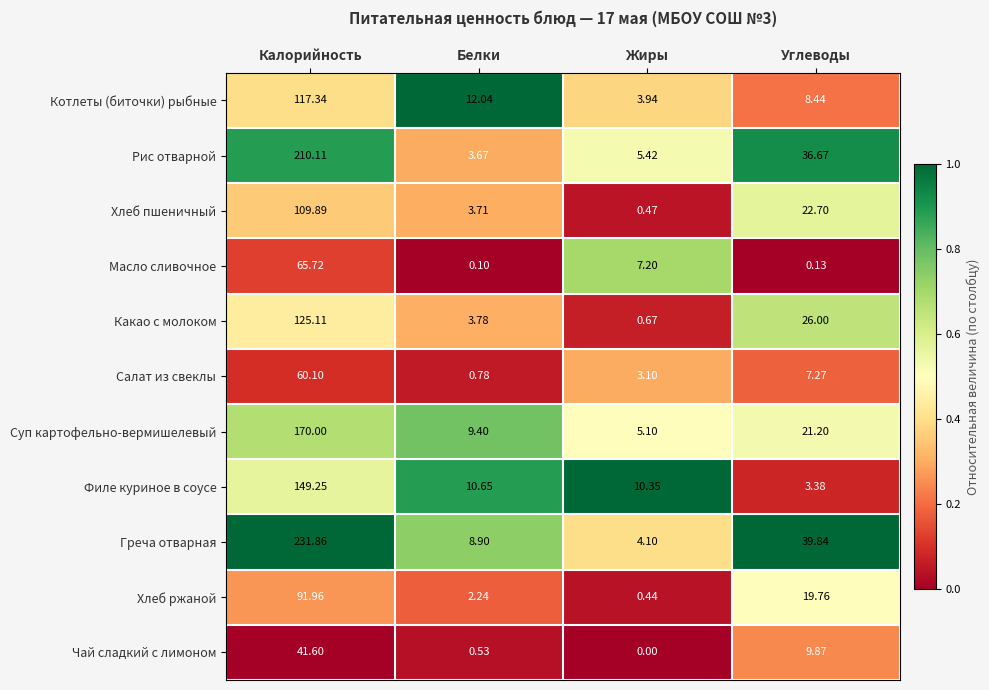

Is the value of Хлеб ржаной at Белки greater than the value of Филе куриное в соусе at Жиры?

No